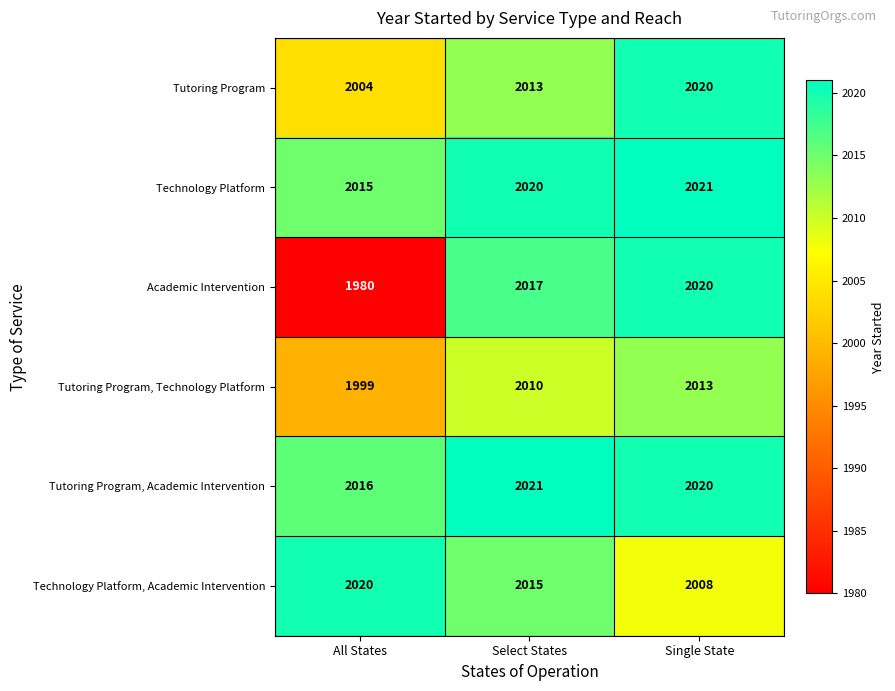

At All States, list the series in order from smallest to largest.

Academic Intervention, Tutoring Program, Technology Platform, Tutoring Program, Technology Platform, Tutoring Program, Academic Intervention, Technology Platform, Academic Intervention